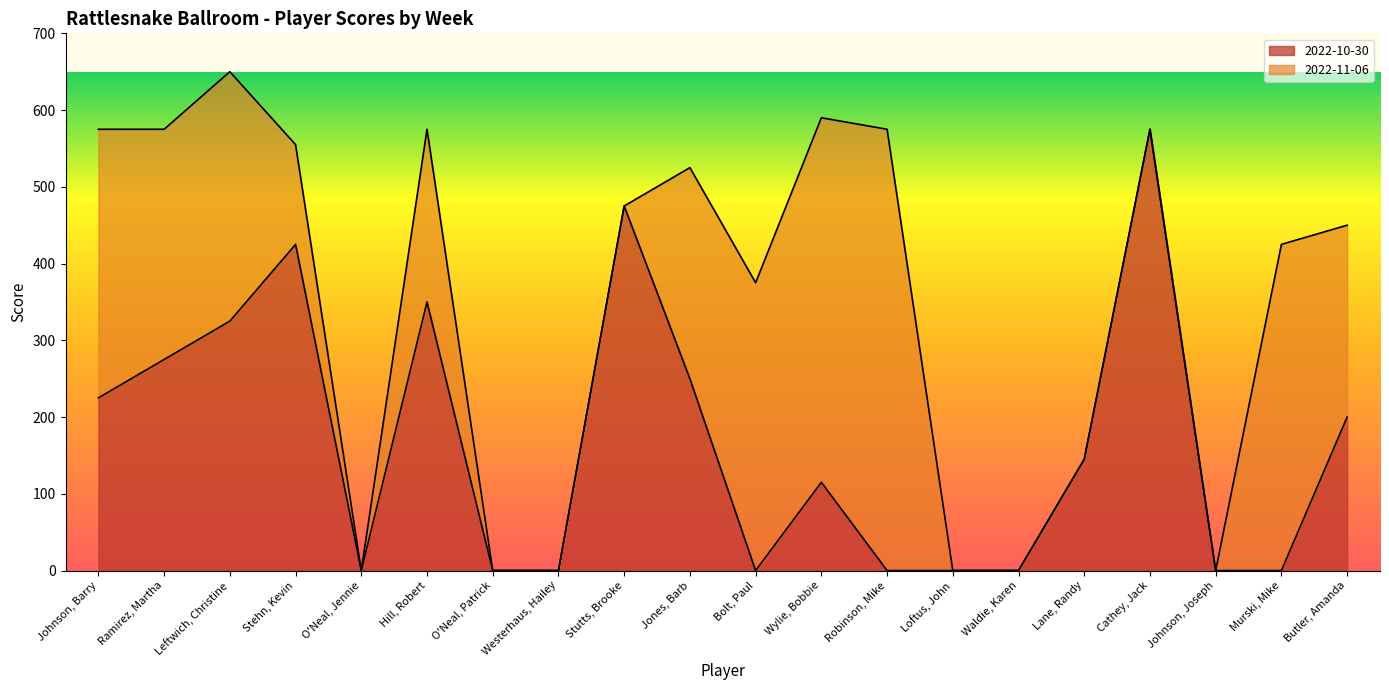

At which label does the data first exceed 145?

Johnson, Barry